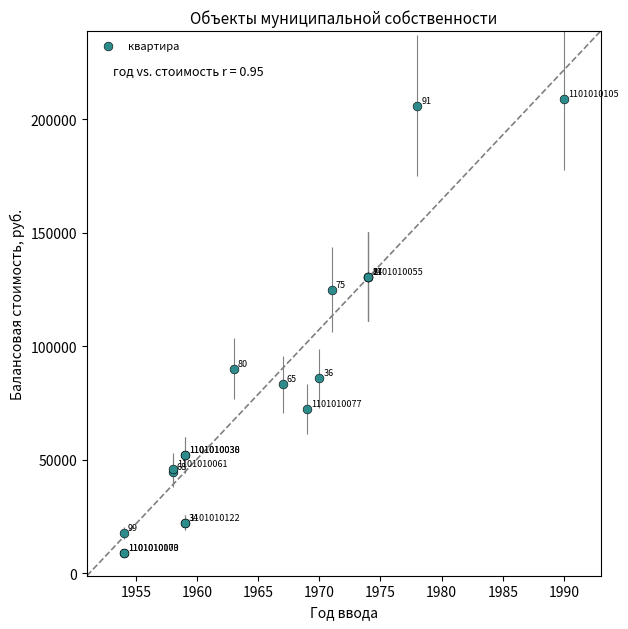

What Y value in the scatter plot is closest to 108959?

125031